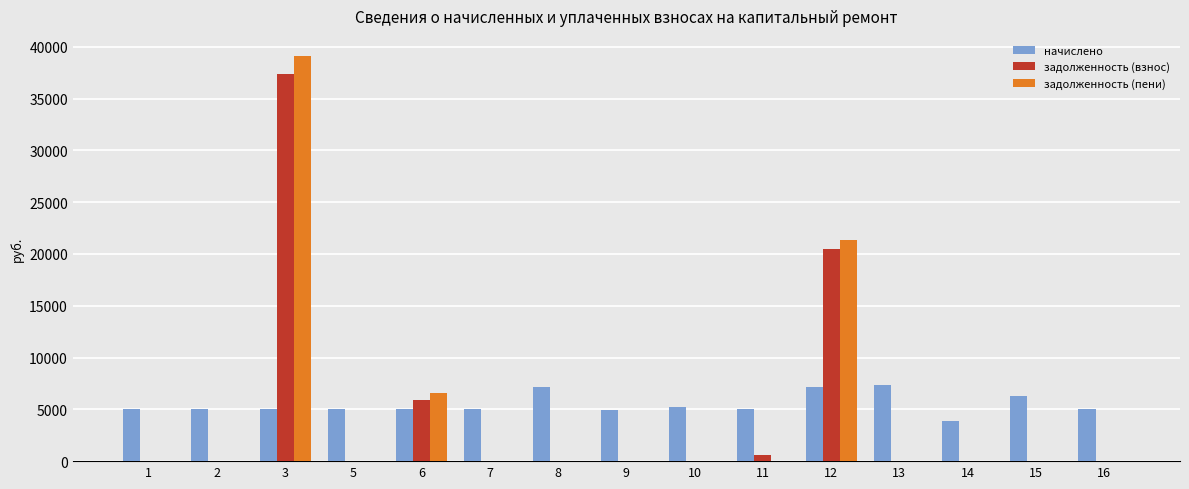

What is the greatest value displayed?

39098.8